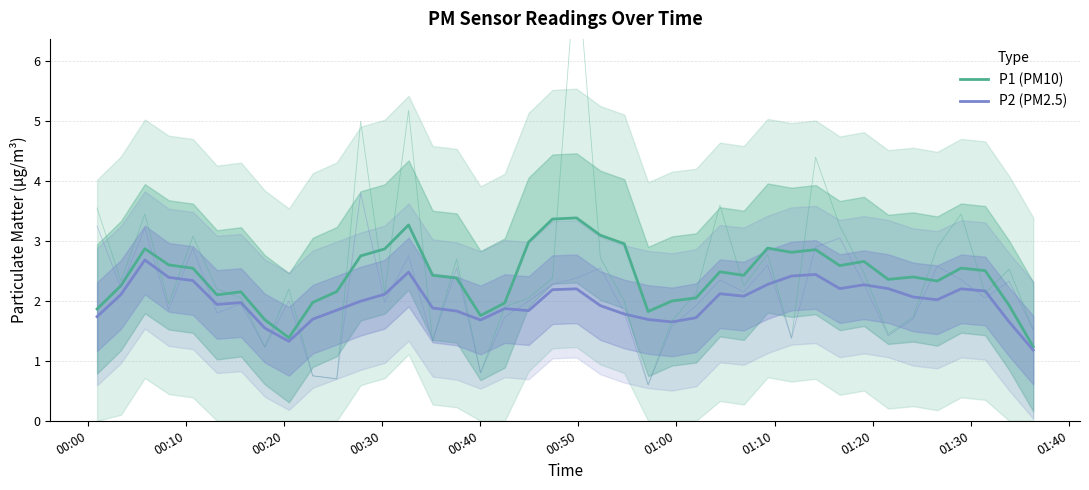

Reading left to right, list all the values displayed in this chart.

P1 (PM10): 1.9	2.3	2.9	2.6	2.5	2.1	2.2	1.7	1.4	2.0	2.2	2.8	2.9	3.3	2.4	2.4	1.8	2.0	3.0	3.4	3.4	3.1	3.0	1.8	2.0	2.1	2.5	2.4	2.9	2.8	2.9	2.6	2.7	2.4	2.4	2.3	2.5	2.5	1.9	1.2
P2 (PM2.5): 1.7	2.1	2.7	2.4	2.3	1.9	2.0	1.5	1.3	1.7	1.8	2.0	2.1	2.5	1.9	1.8	1.7	1.9	1.8	2.2	2.2	1.9	1.8	1.7	1.7	1.7	2.1	2.1	2.3	2.4	2.4	2.2	2.3	2.2	2.1	2.0	2.2	2.2	1.7	1.2